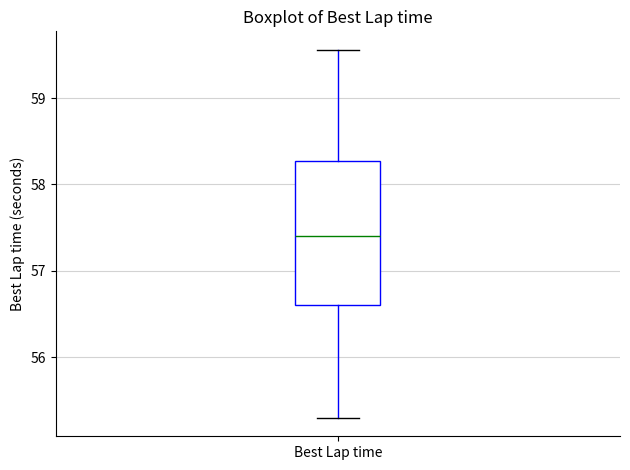

Where is the lower edge of the box for Best Lap time on the y-axis? The values are not printed on the chart, so give them approximately, as read against the axis.

56.6